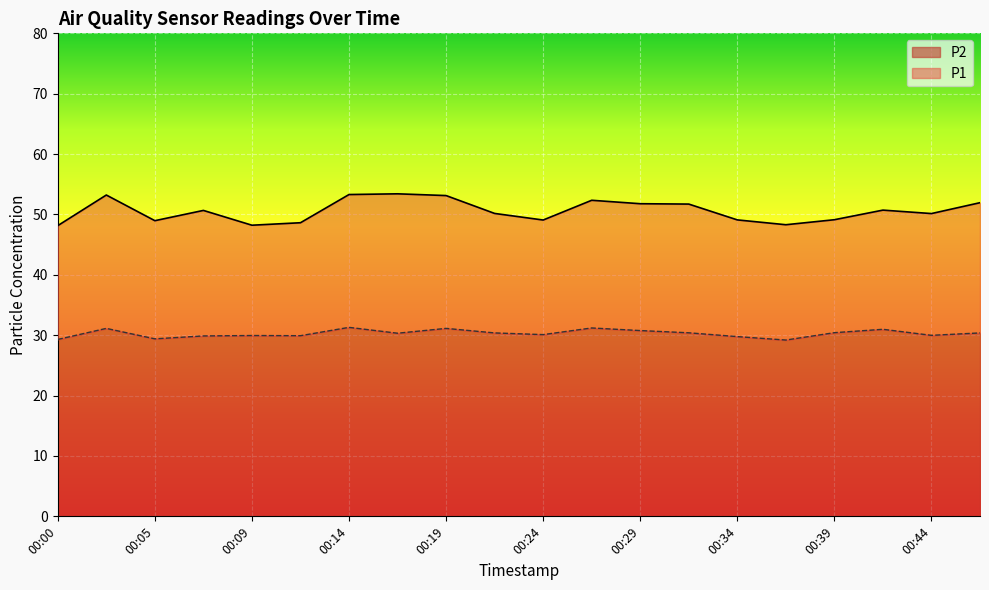

True or false: P1 and P2 intersect in this chart.

False